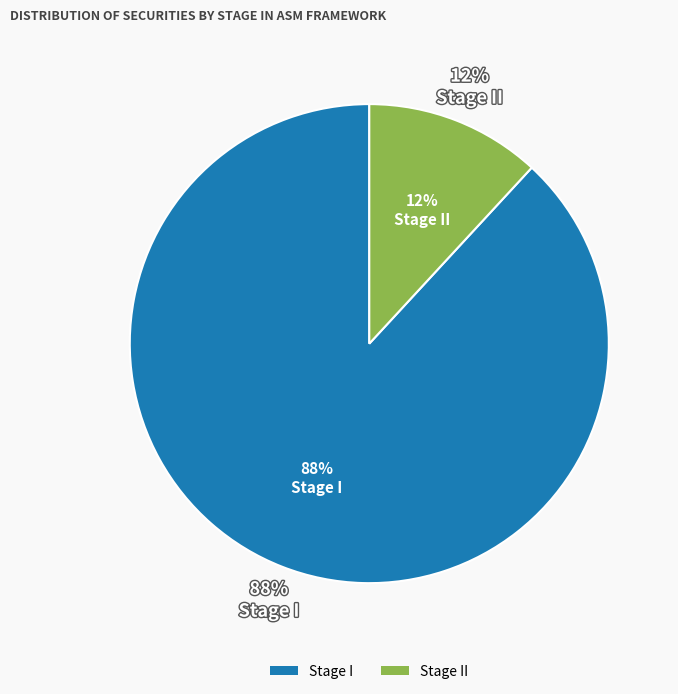

Does Stage II account for over 50% of the chart?

No